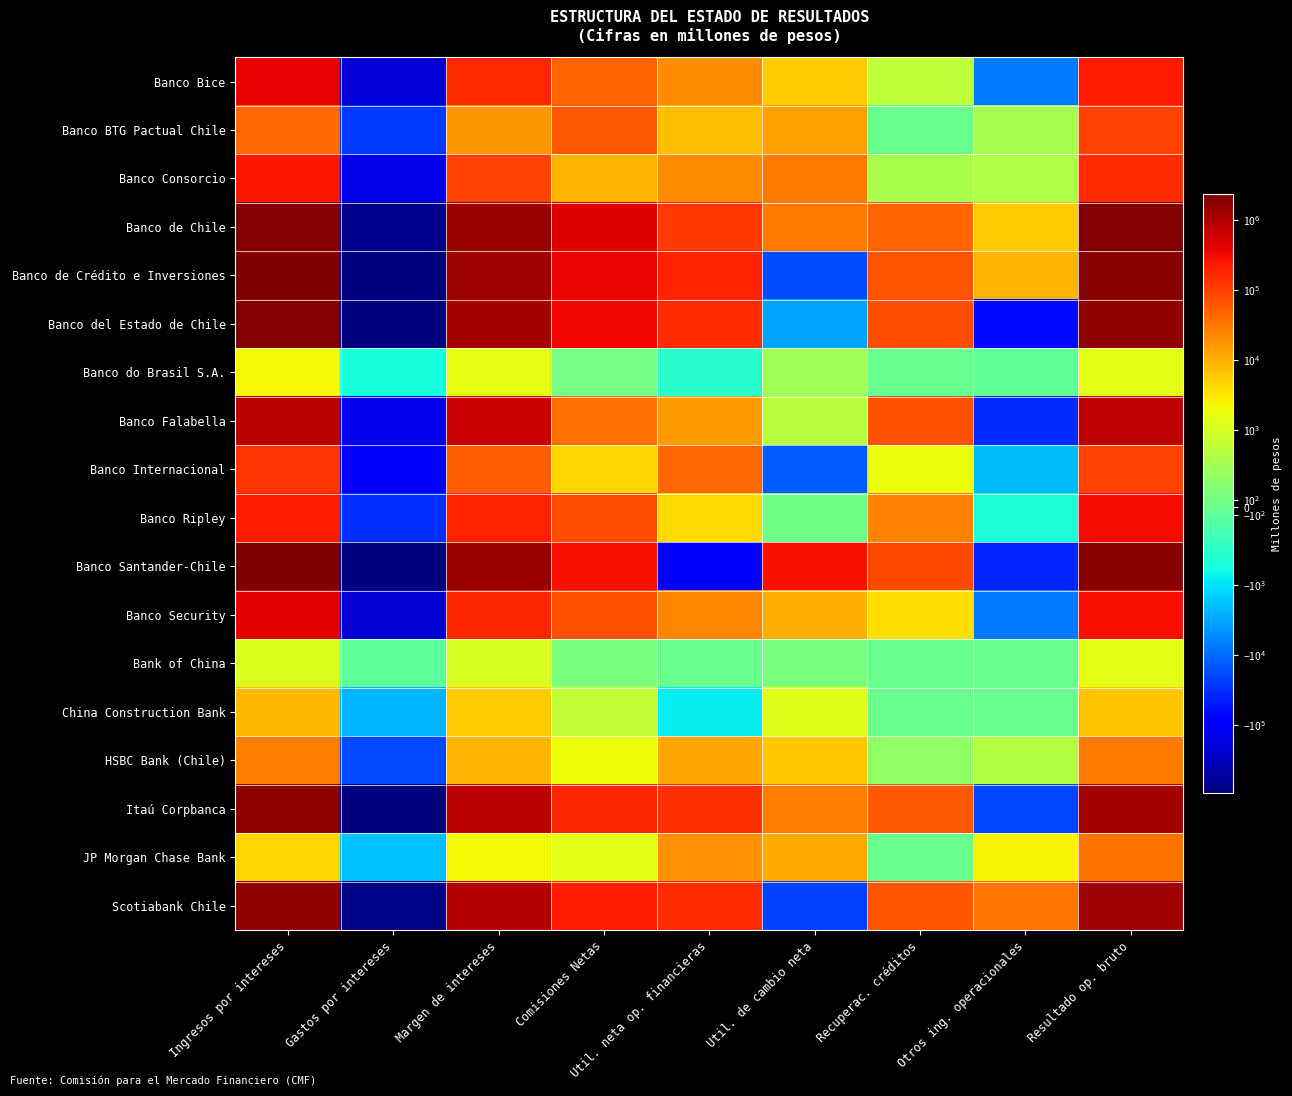

What is the difference between the highest and lowest values at Ingresos por intereses?

2320080